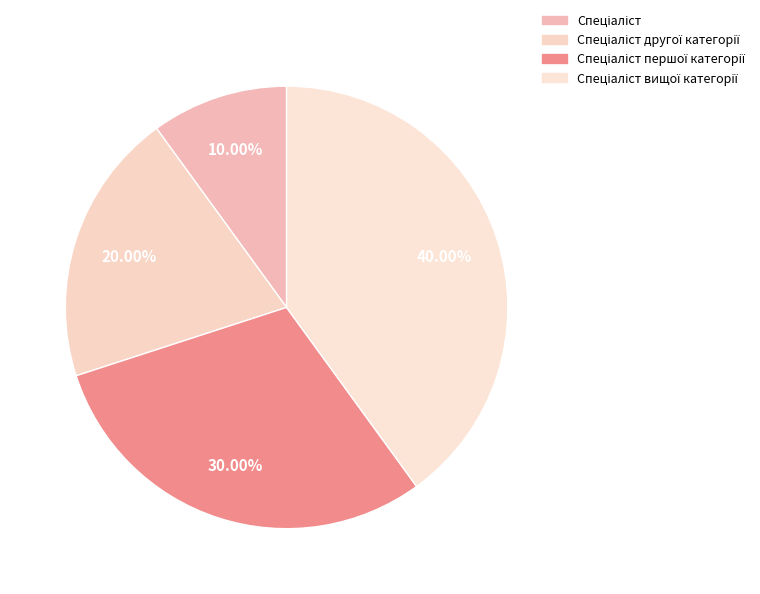

What percentage is the Спеціаліст slice, to the nearest percent?

10%